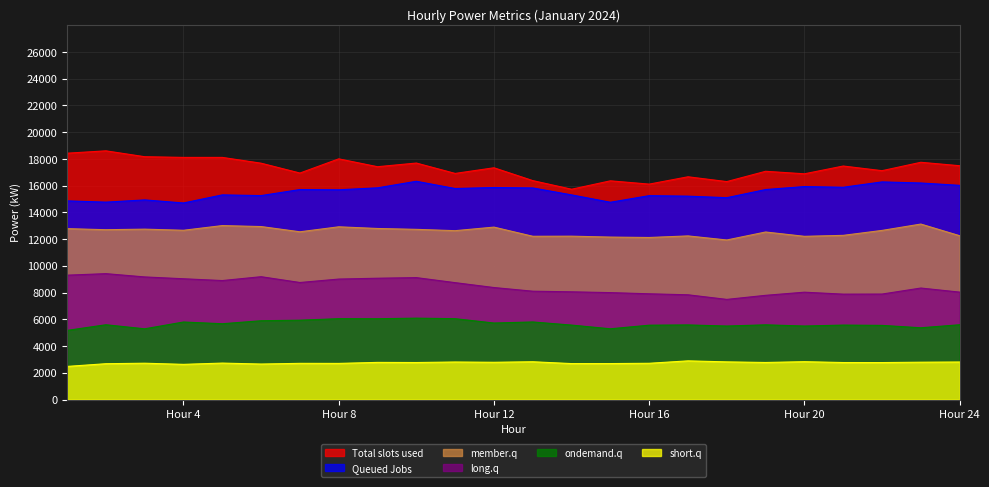

Which series has the largest total across all categories?

Total slots used